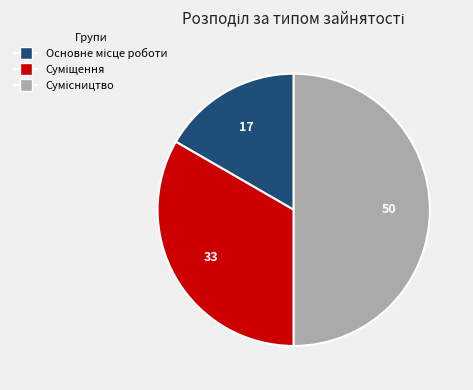

What percentage is NOT represented by Основне місце роботи?

83.3%